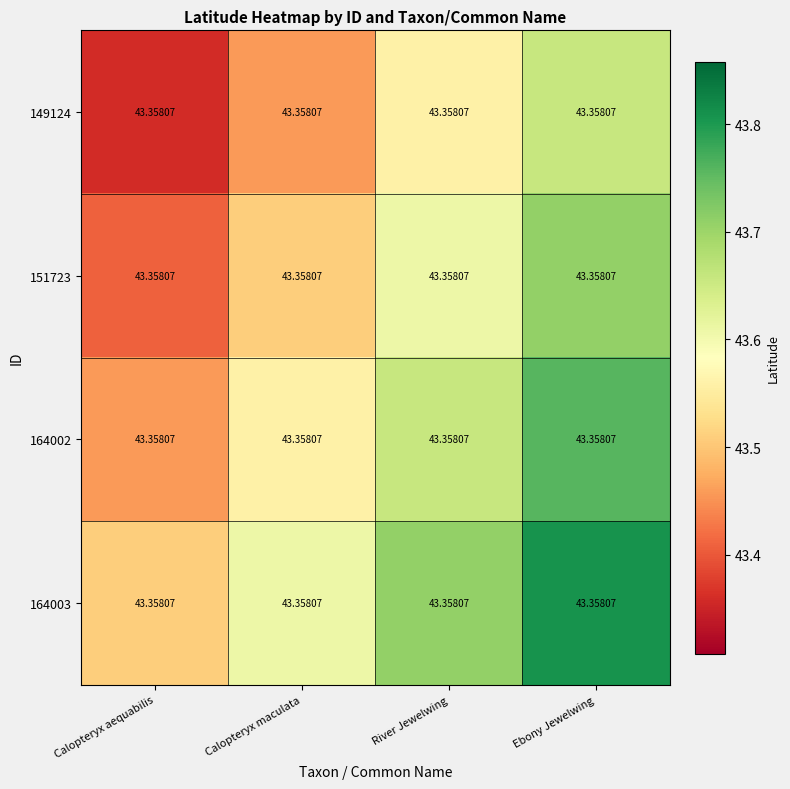

At which category does the chart reach its peak across all series?

Ebony Jewelwing